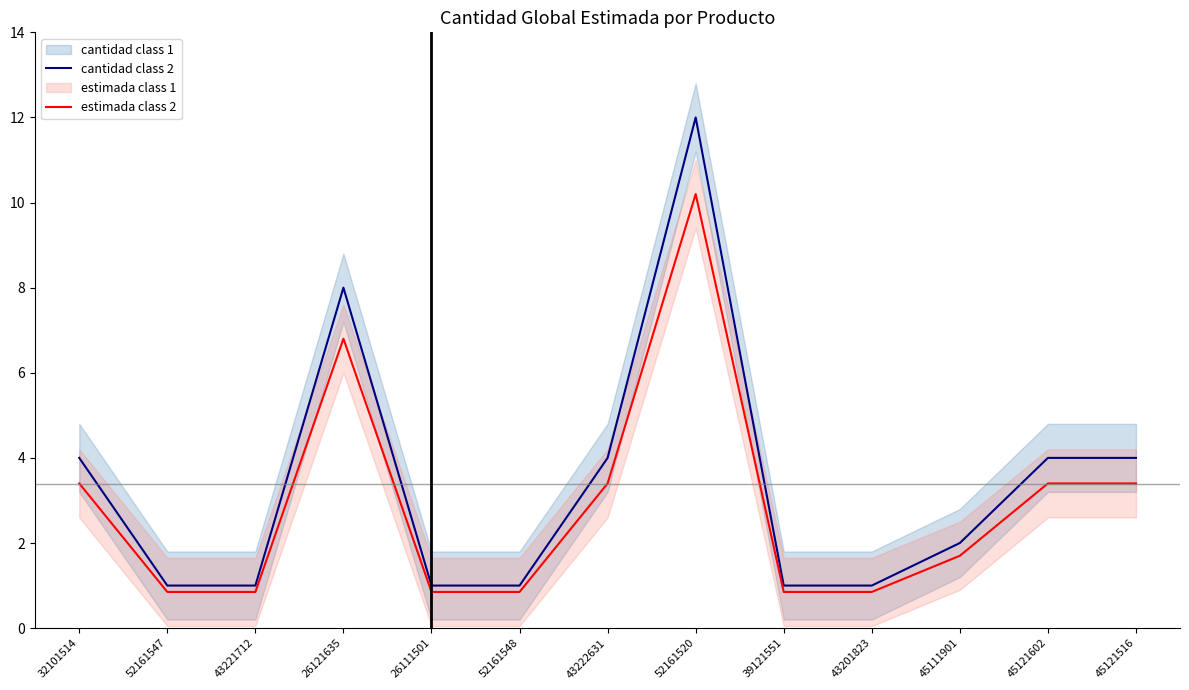

What is the average value of the cantidad class 2 series?

3.4